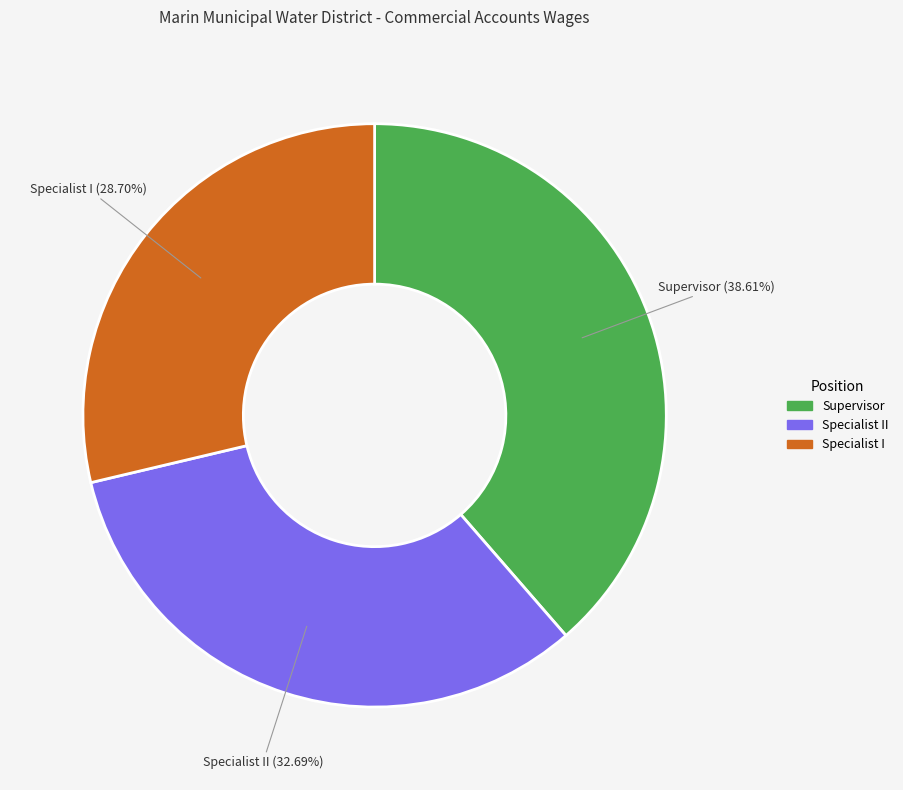

Rank the categories by value from lowest to highest.

Specialist I, Specialist II, Supervisor